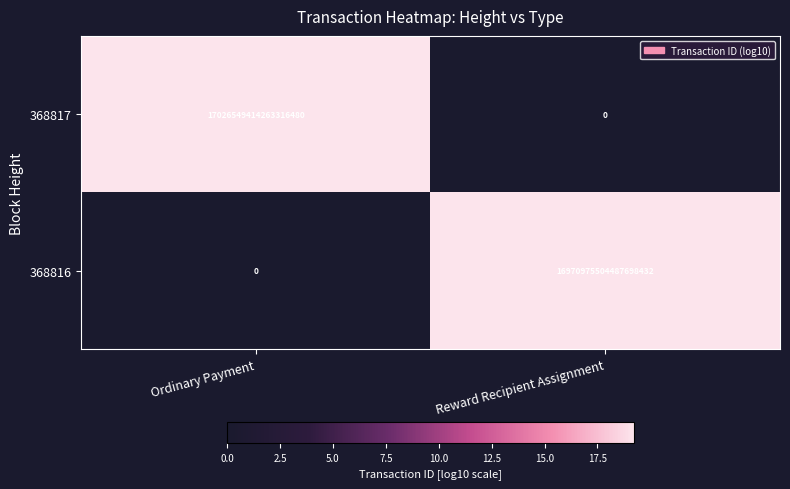

Which series has the widest spread of values?

368817